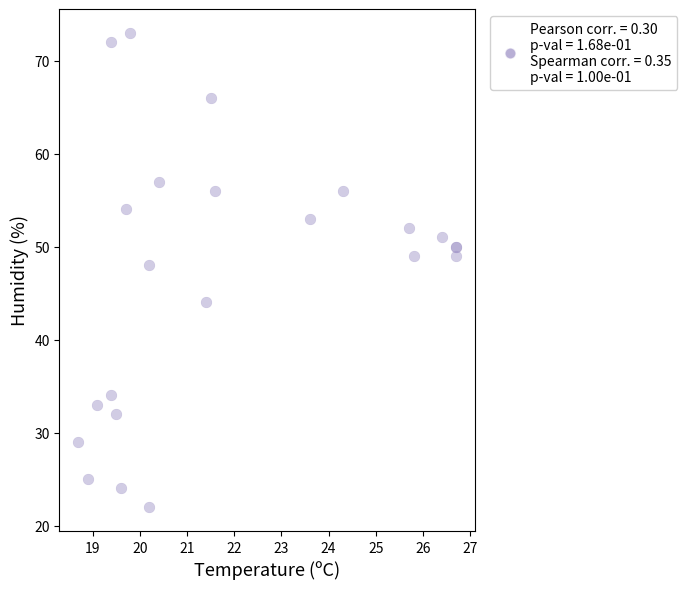

What Y value in the scatter plot is closest to 47?

48